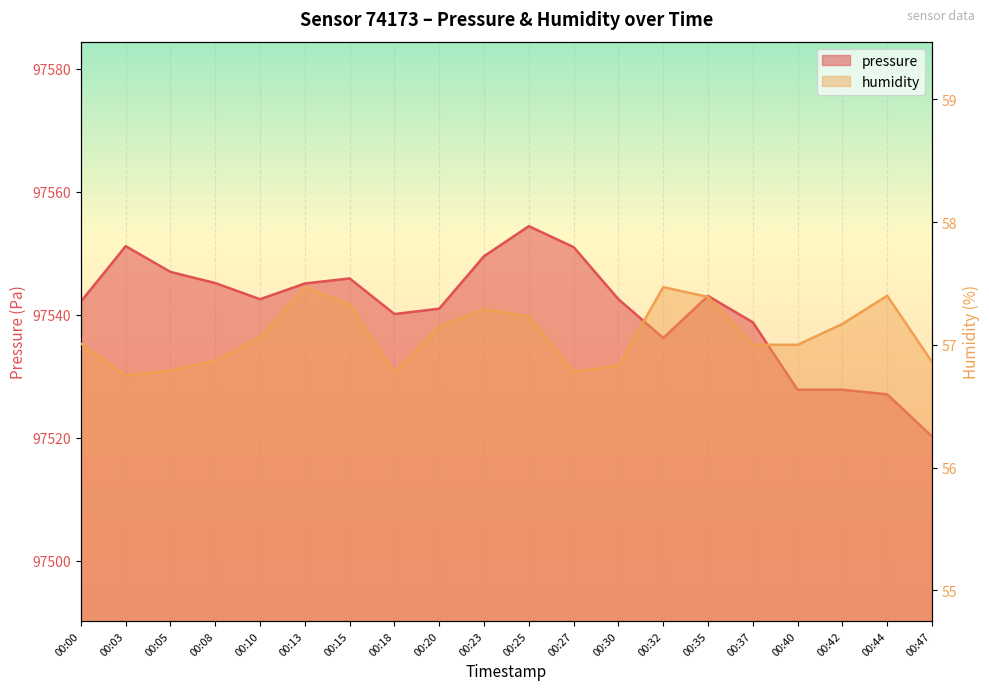

Reading left to right, list all the values displayed in this chart.

pressure: 97542.1	97551.1	97546.9	97545.1	97542.5	97545.1	97545.9	97540.1	97541.0	97549.5	97554.4	97551.0	97542.5	97536.2	97543.0	97538.8	97527.8	97527.8	97527.0	97520.2
humidity: 57.0	56.8	56.8	56.9	57.1	57.5	57.3	56.8	57.1	57.3	57.2	56.8	56.8	57.5	57.4	57.0	57.0	57.2	57.4	56.9